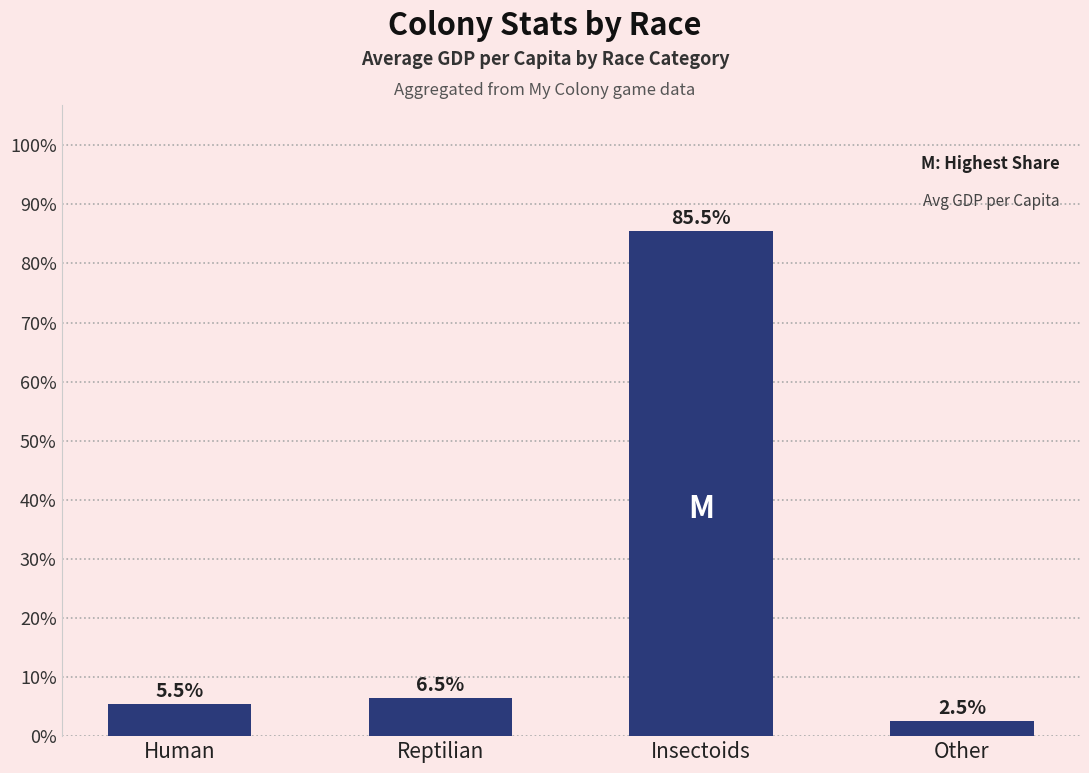

What is the difference between the second highest and minimum values?

4.0